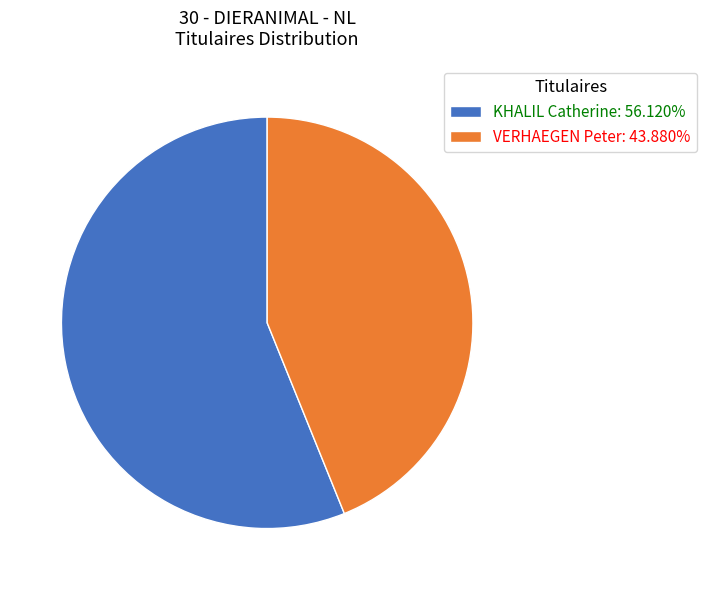

Is KHALIL Catherine the majority of the pie?

Yes